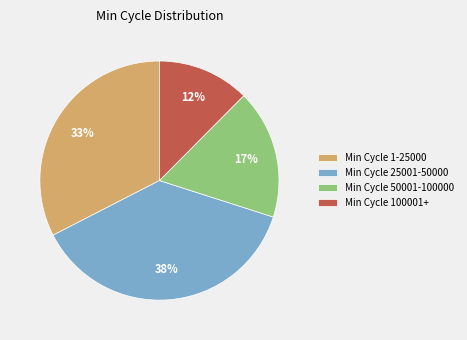

Is it true that Min Cycle 25001-50000 is 38% of the pie?

True